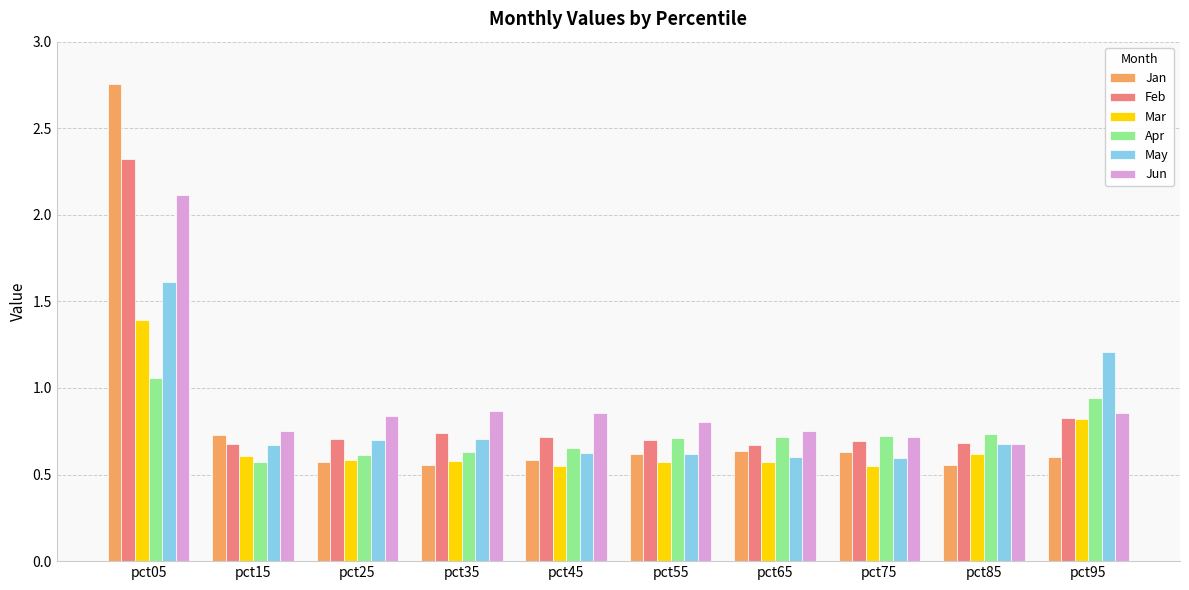

What is the sum of all Jun values?

9.2